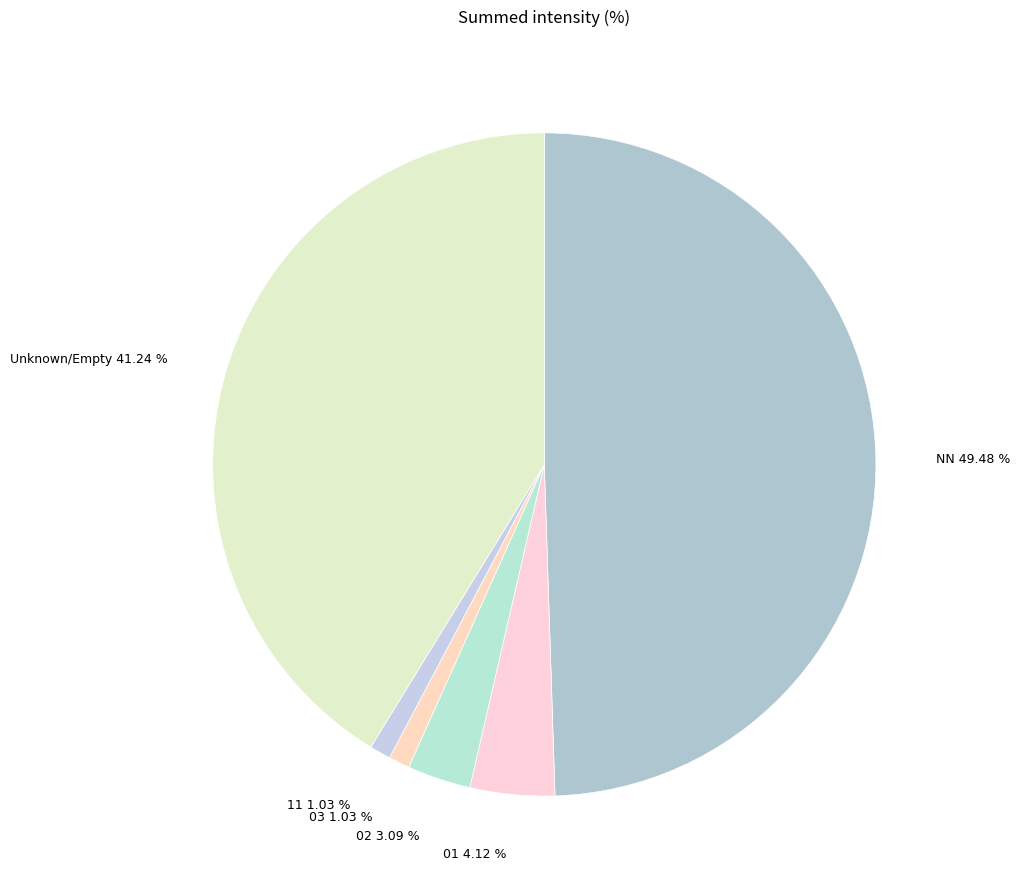

Which slice is the largest?

NN